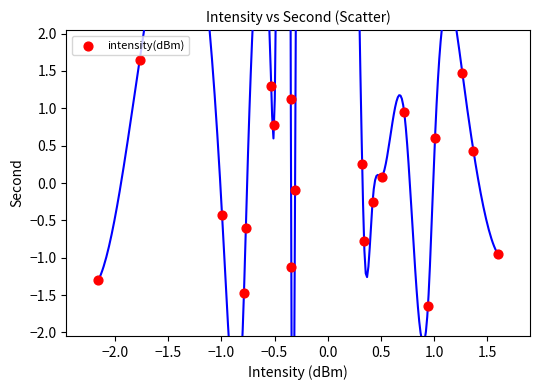

What is the range of X values (max minus min)?

3.8